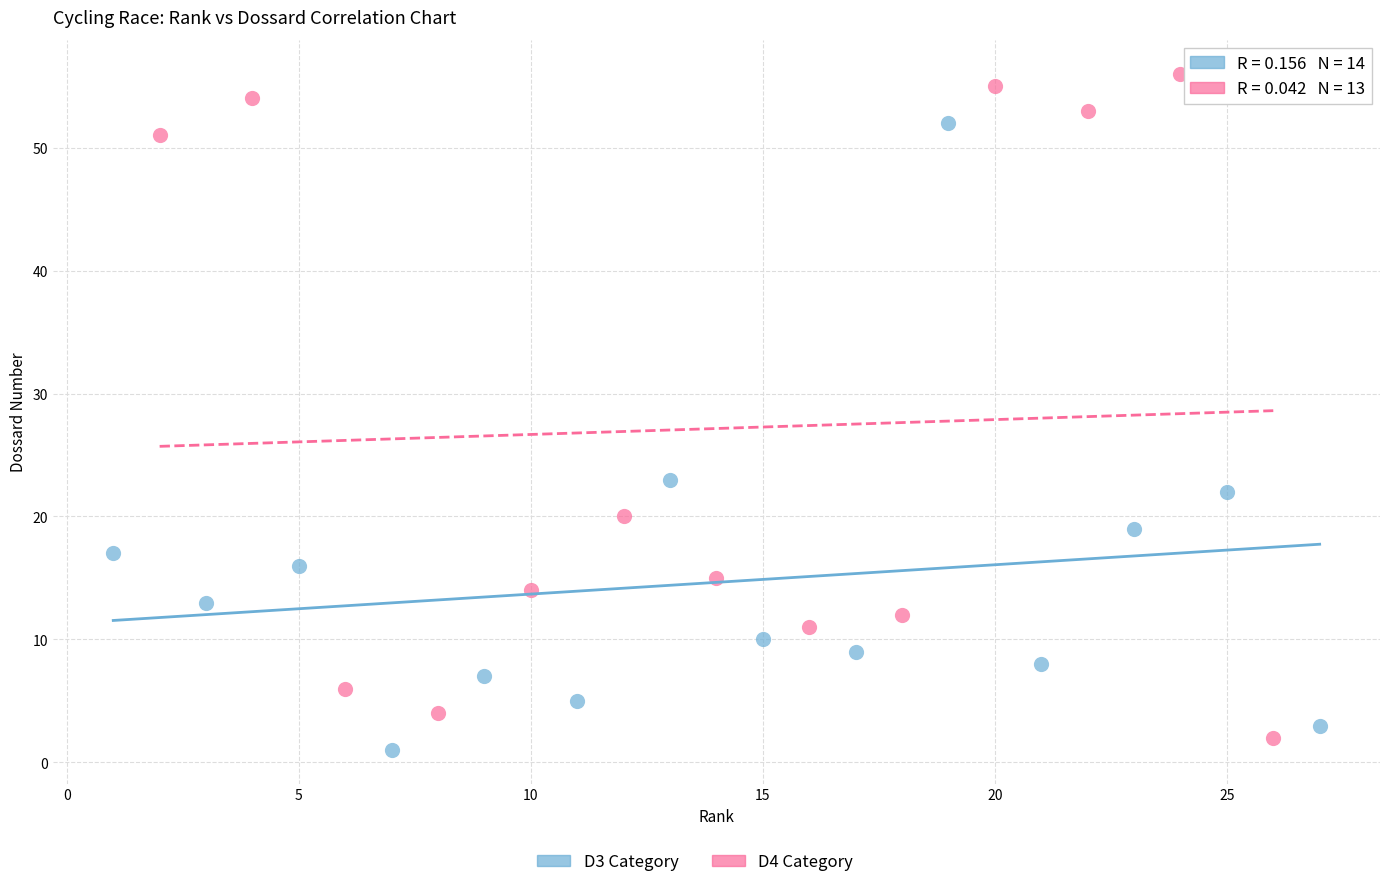

Which series has the largest Y range (max minus min)?

D4 Category